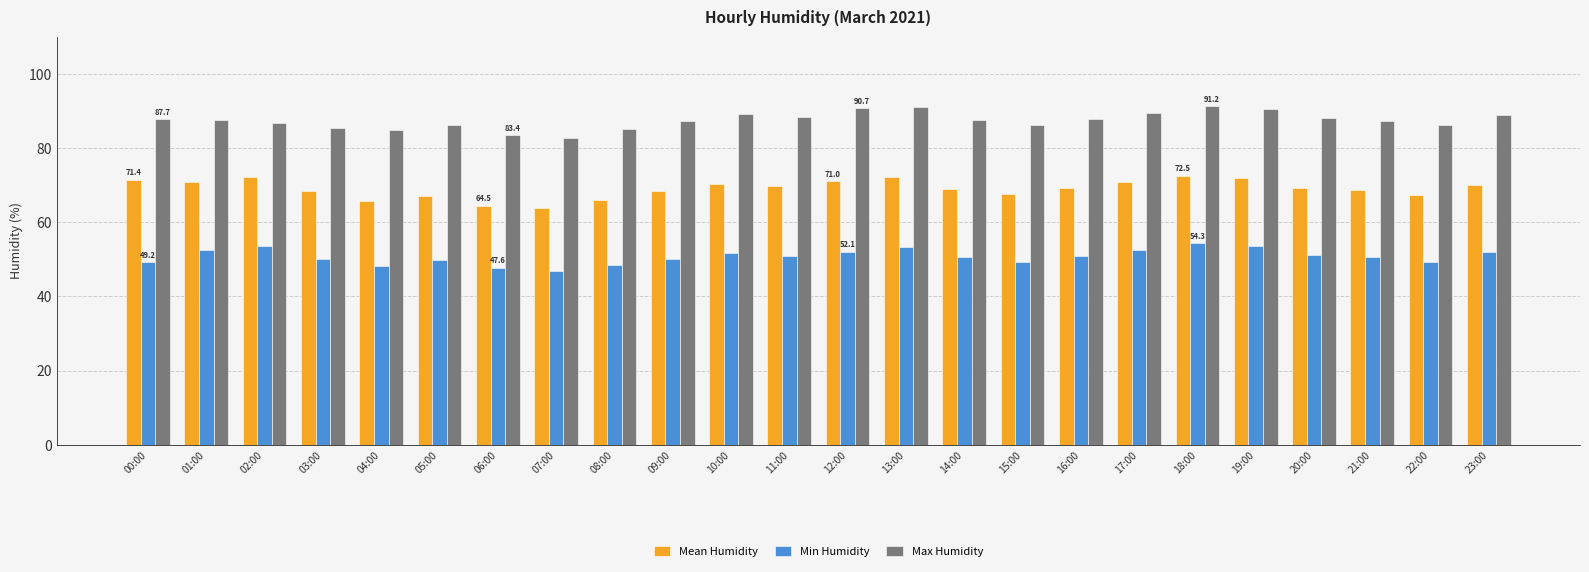

At how many categories does at least one series exceed 78?

24